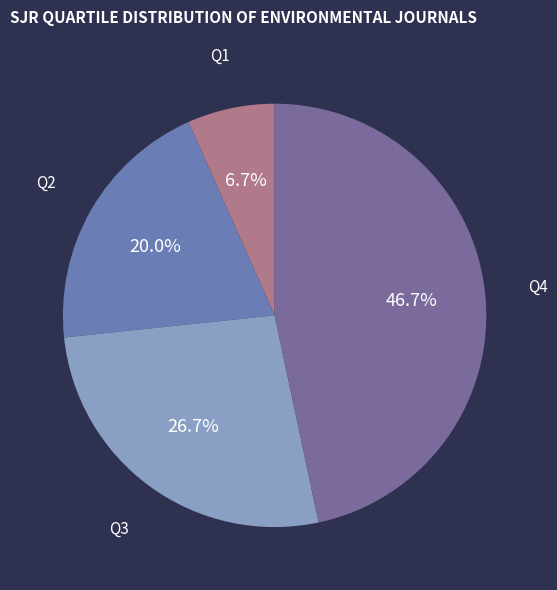

How many slices are in this pie chart?

4